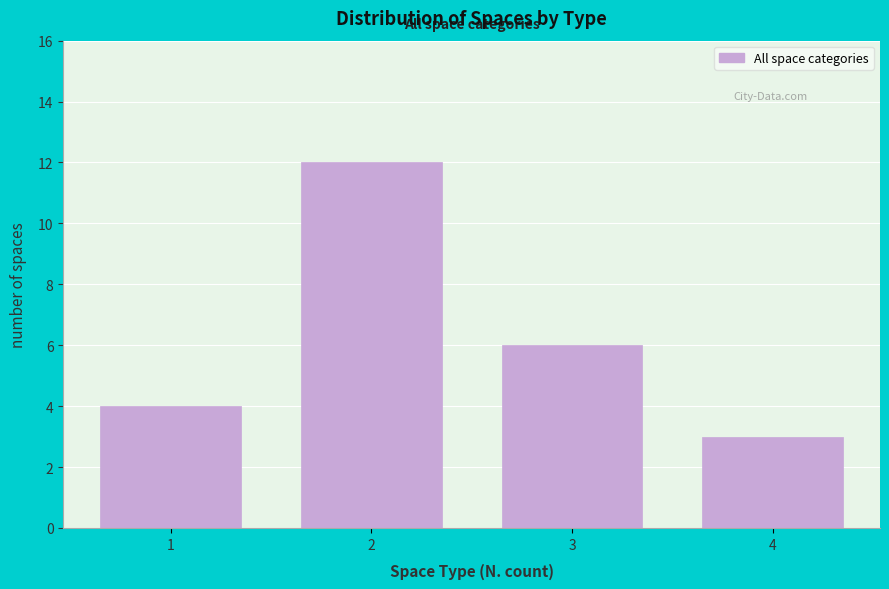

Reading right to left, list all the values displayed in this chart.

3	6	12	4